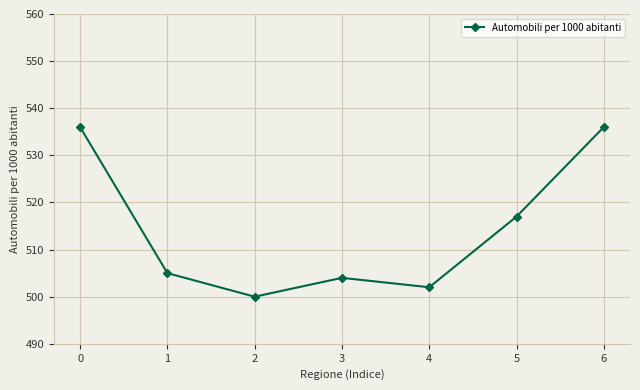

What is the change in value from 2 to 3?

+4